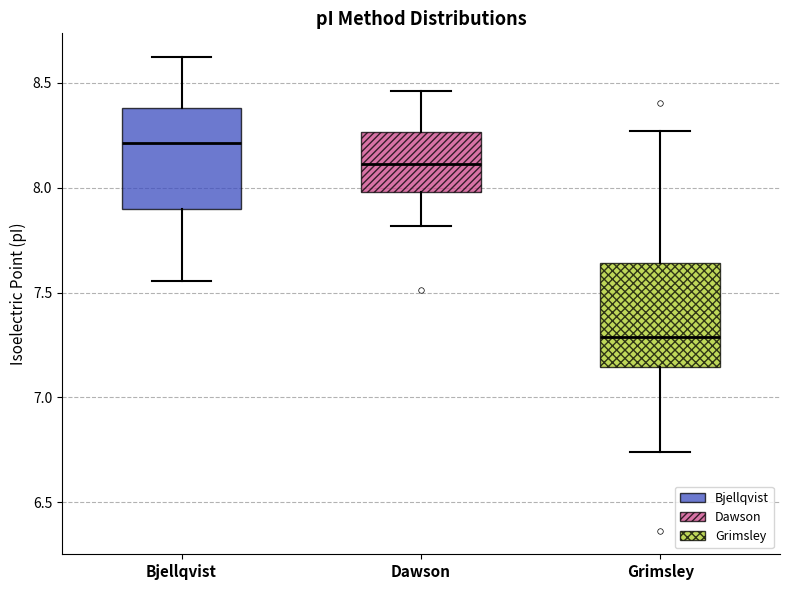

Reading left to right, transcribe this box plot: for each box, give where its median line is, the range the box spans, and where its two whiskers end, as read against the y-axis. The values are not printed on the chart, so give them approximately, as read against the axis.

Bjellqvist: median 8.20, box 7.90 to 8.40, whiskers 7.55 to 8.60
Dawson: median 8.10, box 8.00 to 8.25, whiskers 7.80 to 8.45
Grimsley: median 7.30, box 7.15 to 7.65, whiskers 6.75 to 8.25